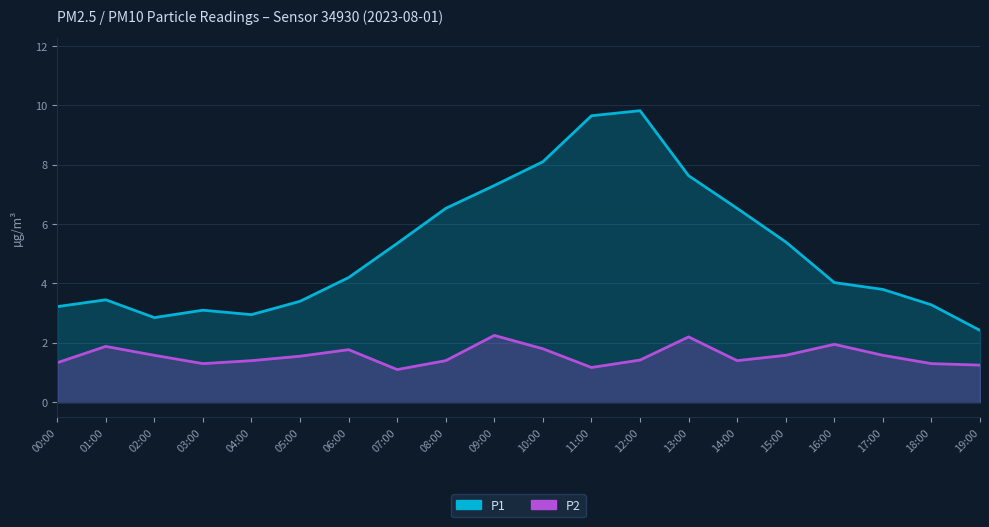

How many lines are shown in the chart?

2